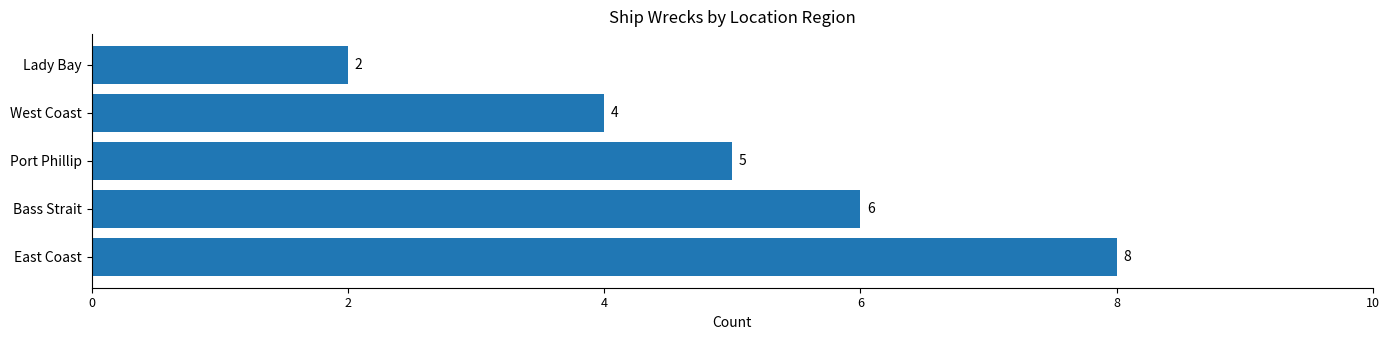

Which label corresponds to the smallest value in the chart?

Lady Bay